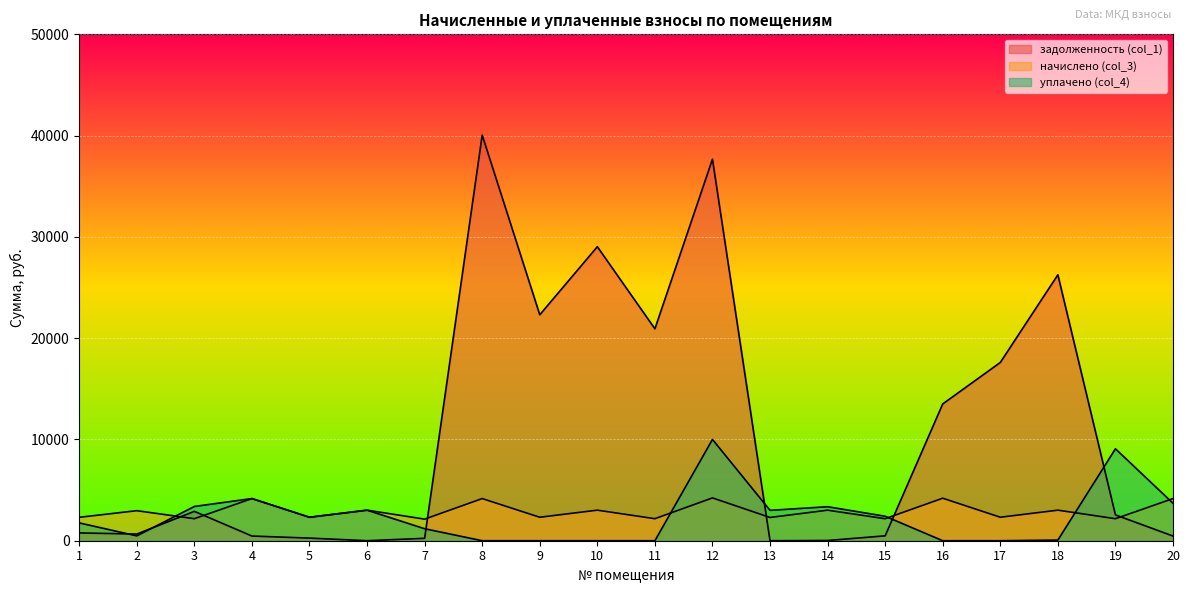

True or false: начислено (col_3) has a value of 2311.2 at 1.

True